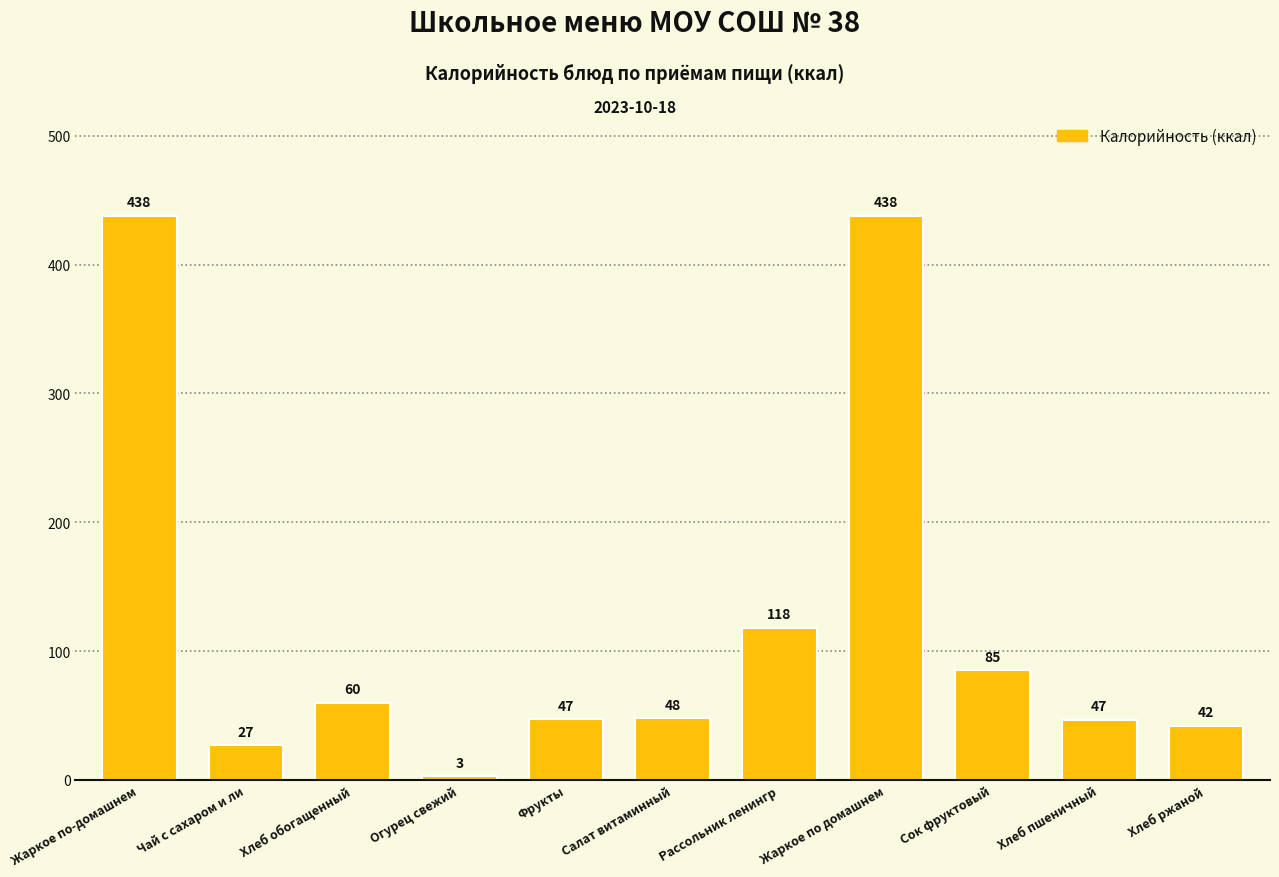

What is the difference between the second highest and minimum values?

435.0